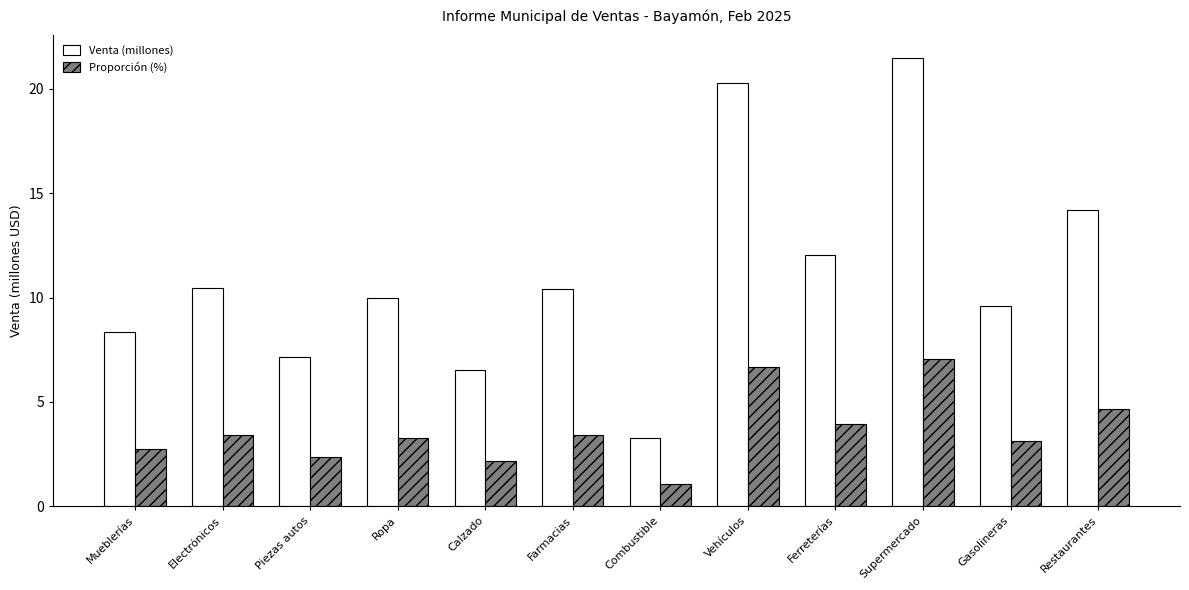

What is the sum of all Venta (millones) values?

133.8